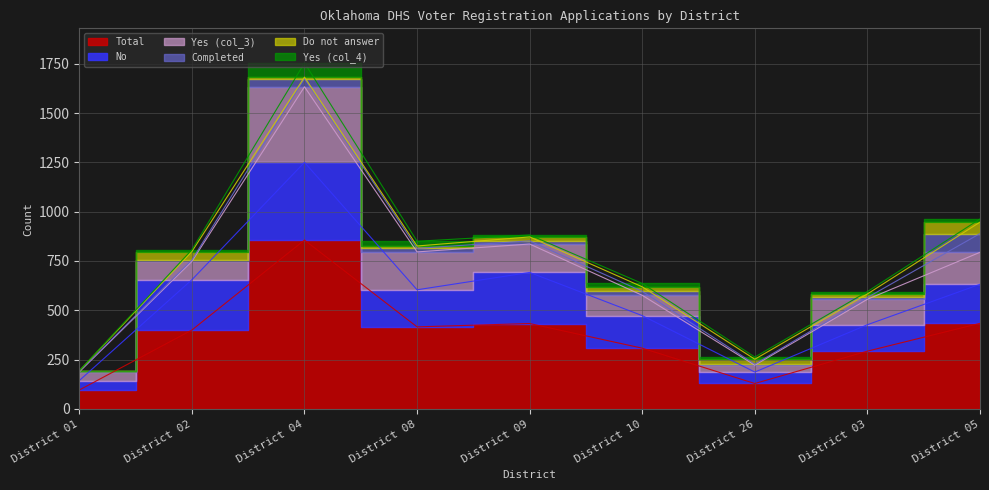

What is the difference between the second highest and second lowest values in the Yes (col_4) series?

15